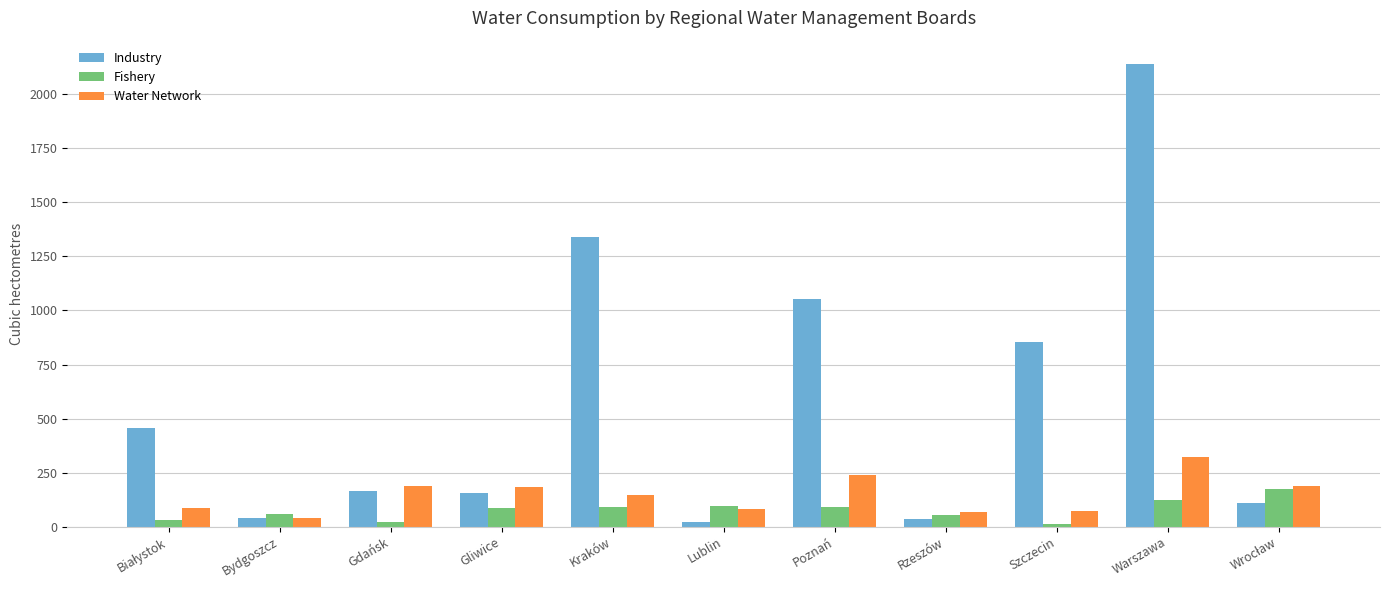

Rank the series by their maximum value, from highest to lowest.

Industry, Water Network, Fishery